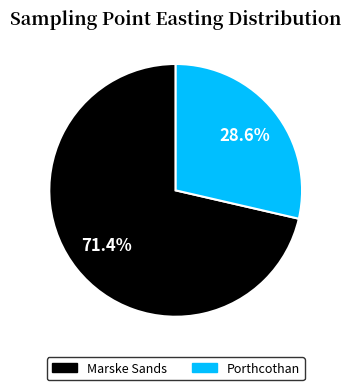

How many segments does this pie chart have?

2